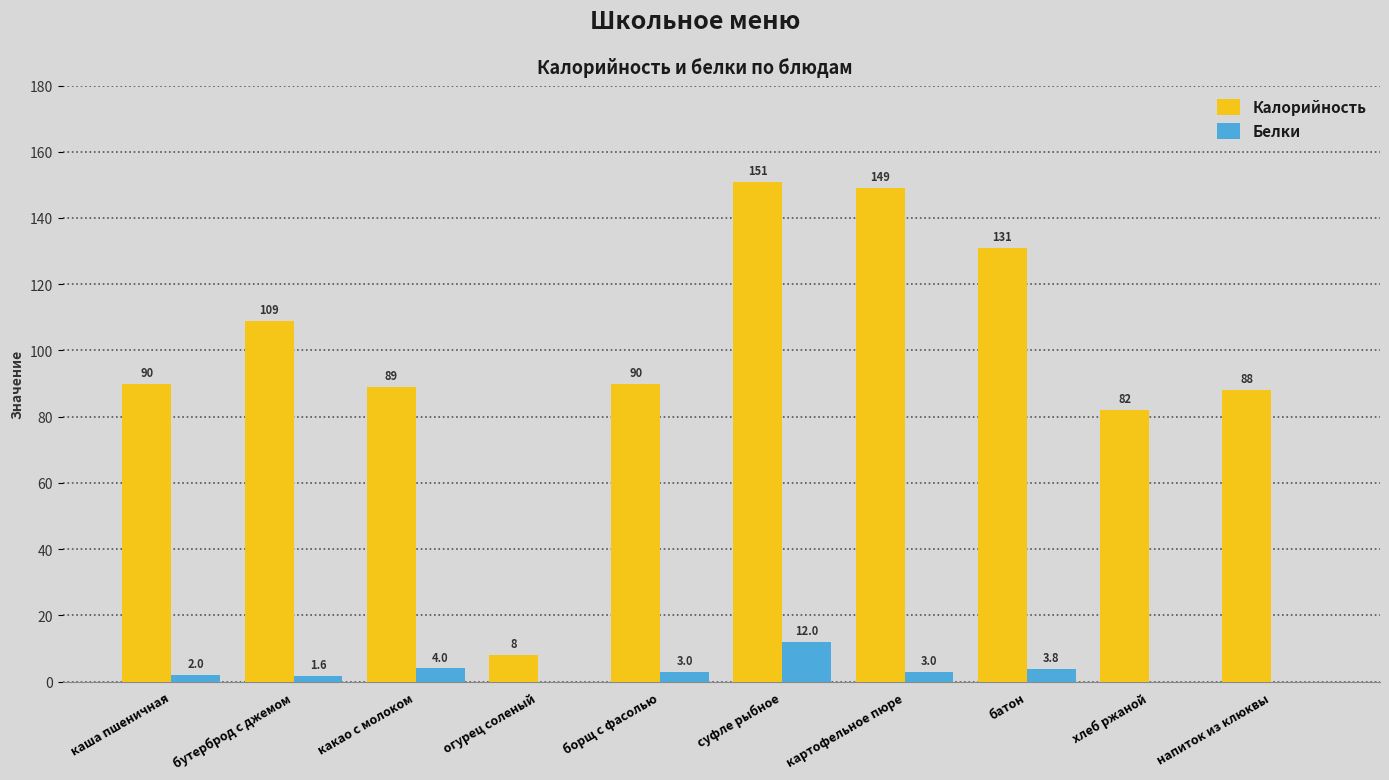

What is the spread (max minus min) of values at огурец соленый?

8.0